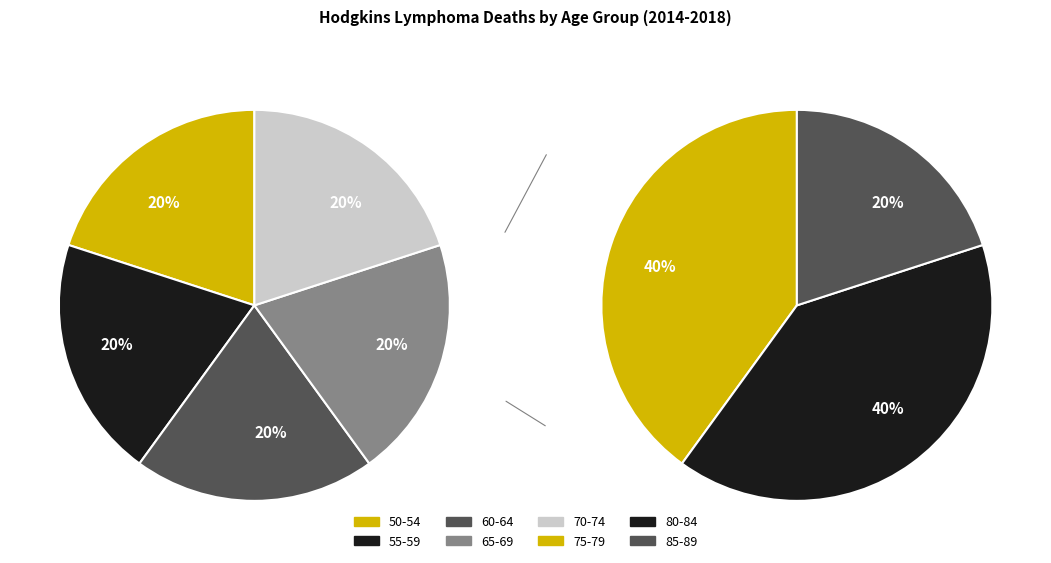

How many slices are in this pie chart?

8